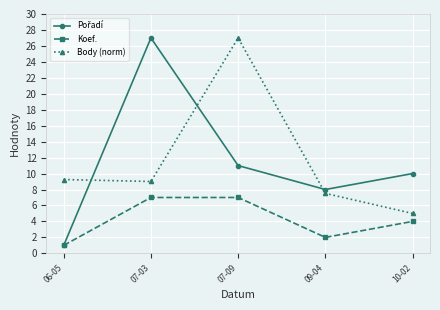

What position from the left is 09-04?

4